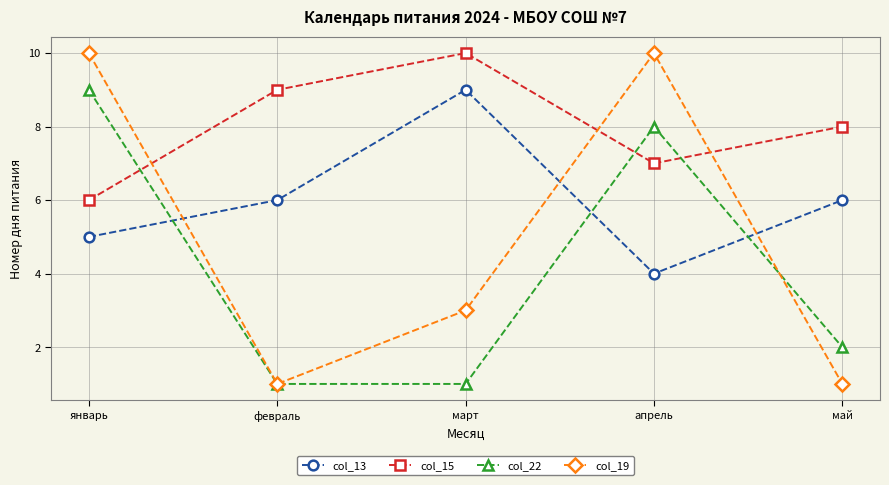

True or false: col_22 has a value of 8 at апрель.

True